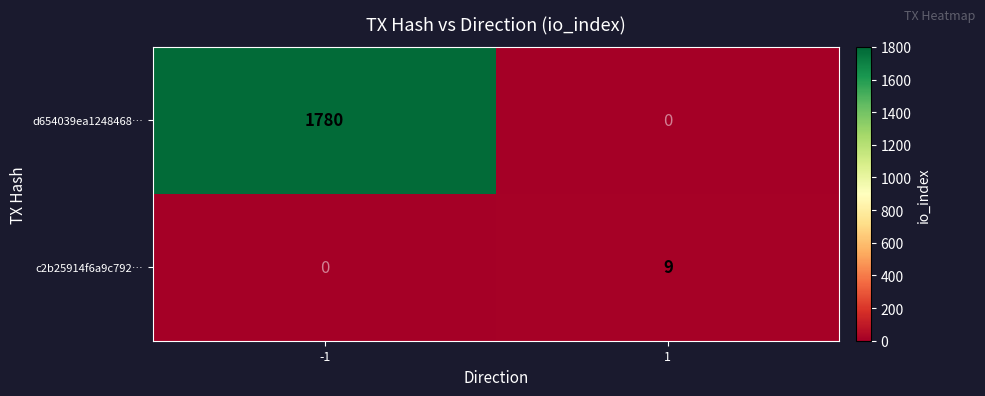

Reading right to left, extract all data points from this chart.

d654039ea1248468…: 0	1780
c2b25914f6a9c792…: 9	0